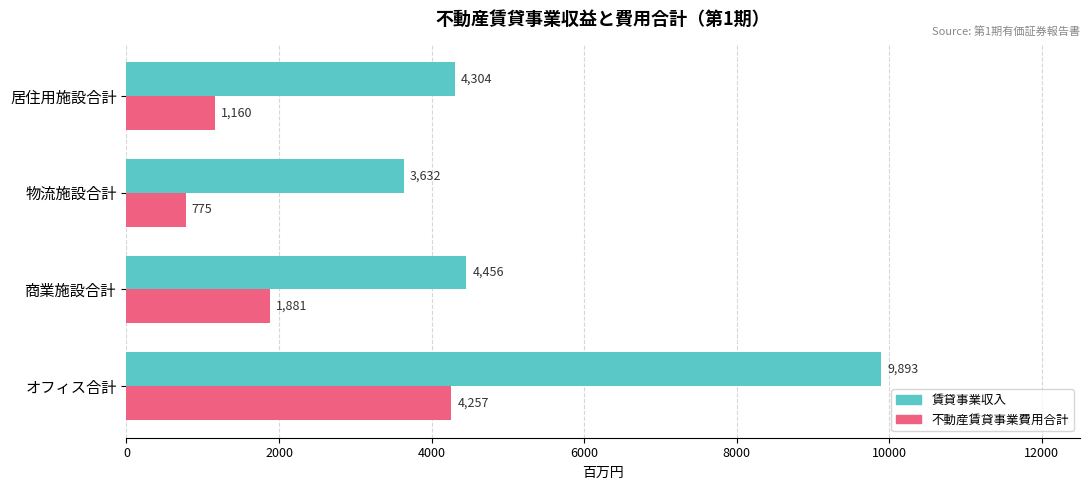

Which label corresponds to the largest value in the chart?

オフィス合計